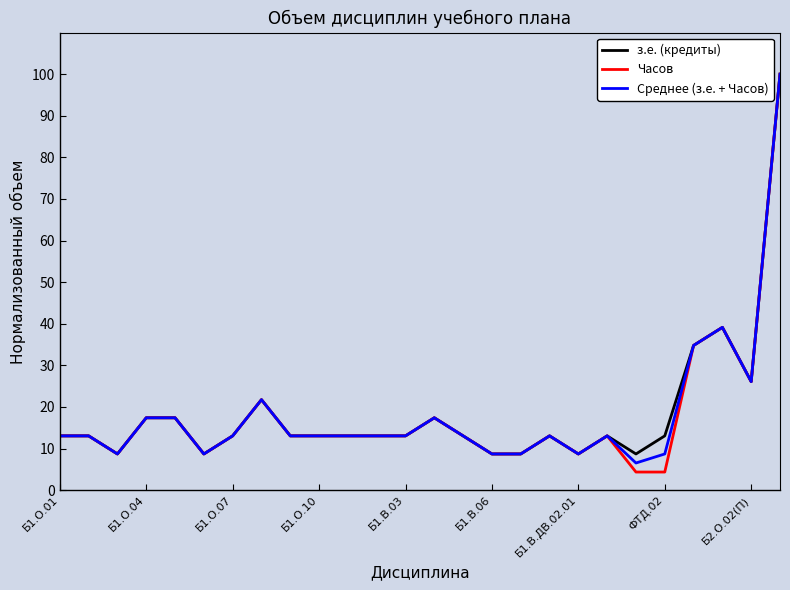

What is the highest value of the Среднее (з.е. + Часов) series?

100.0